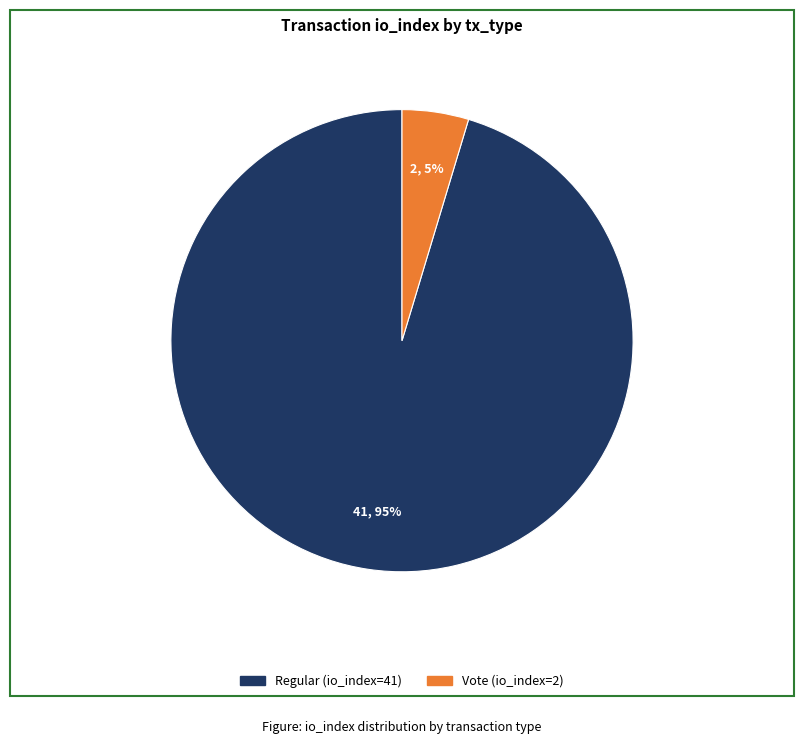

Which category accounts for the majority?

Regular (io_index=41)